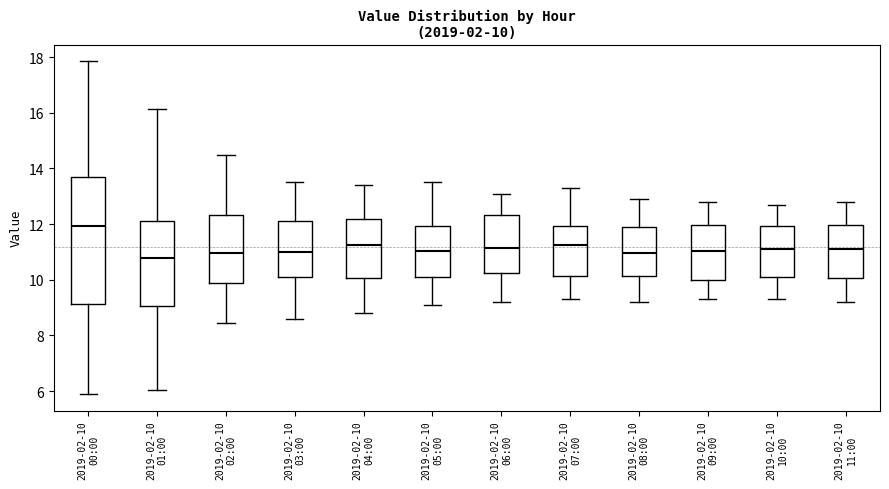

Which box is the tallest, from its lower edge to its upper edge?

2019-02-10 00:00